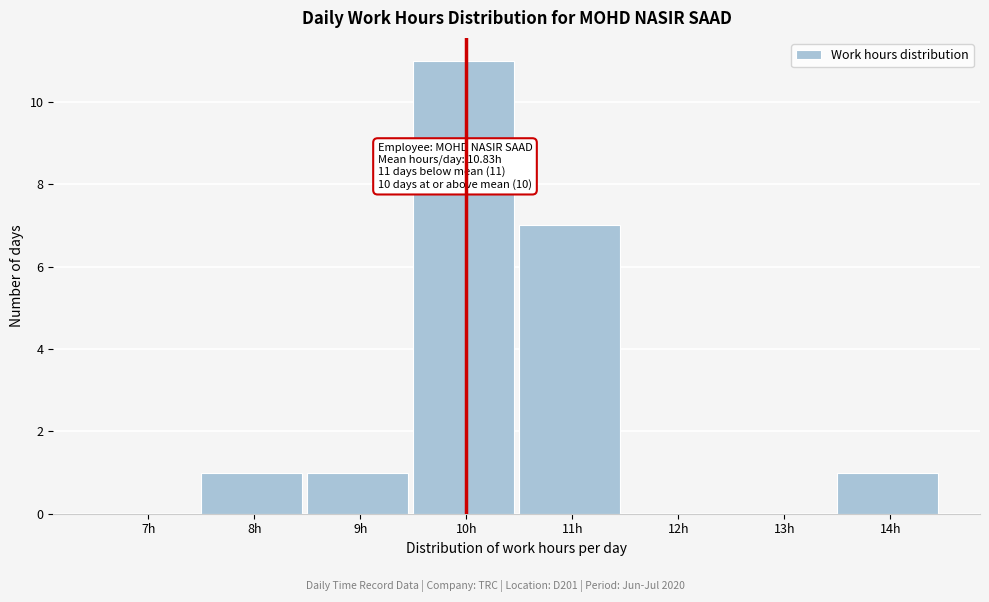

Reading right to left, list all the values displayed in this chart.

14h=1	13h=0	12h=0	11h=7	10h=11	9h=1	8h=1	7h=0